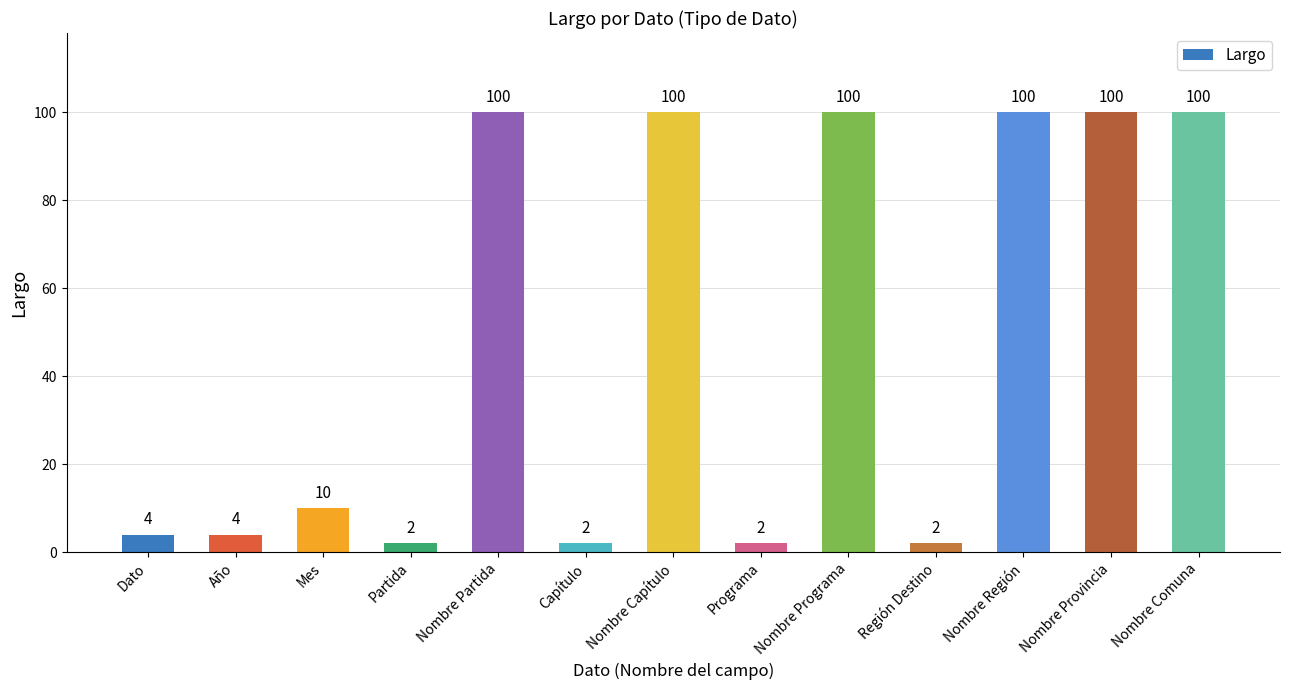

What is the difference between the maximum and minimum values?

98